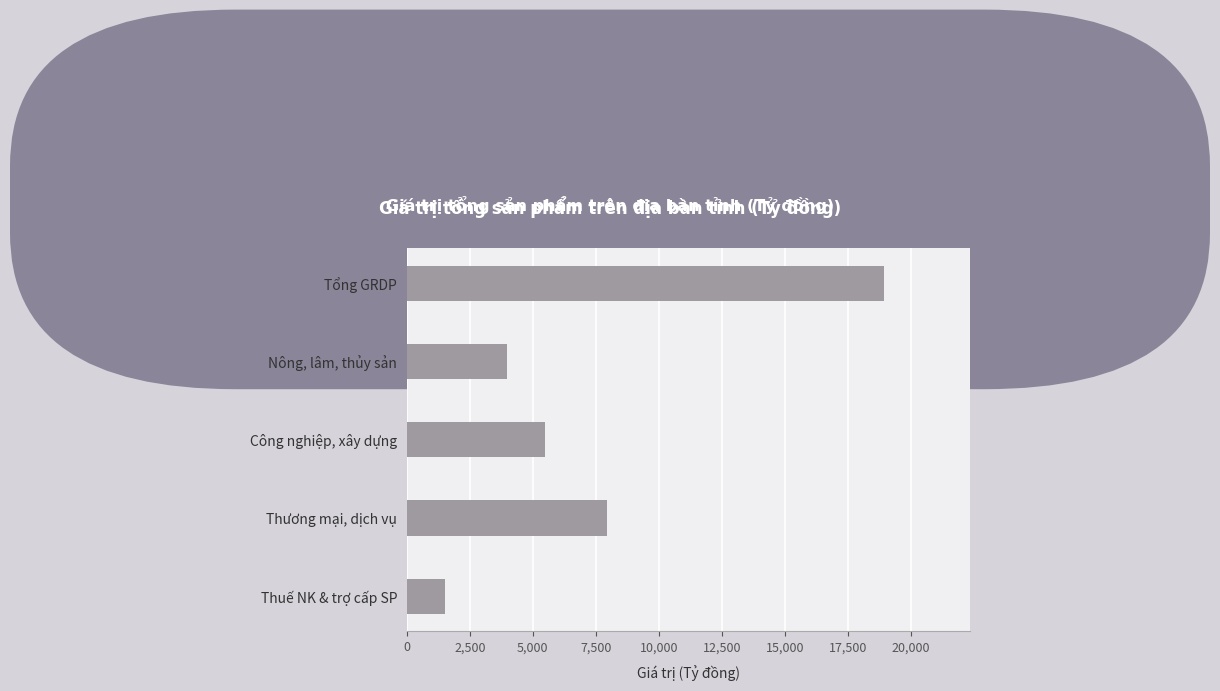

List the labels in order of value, largest first.

Tổng GRDP, Thương mại, dịch vụ, Công nghiệp, xây dựng, Nông, lâm, thủy sản, Thuế NK & trợ cấp SP